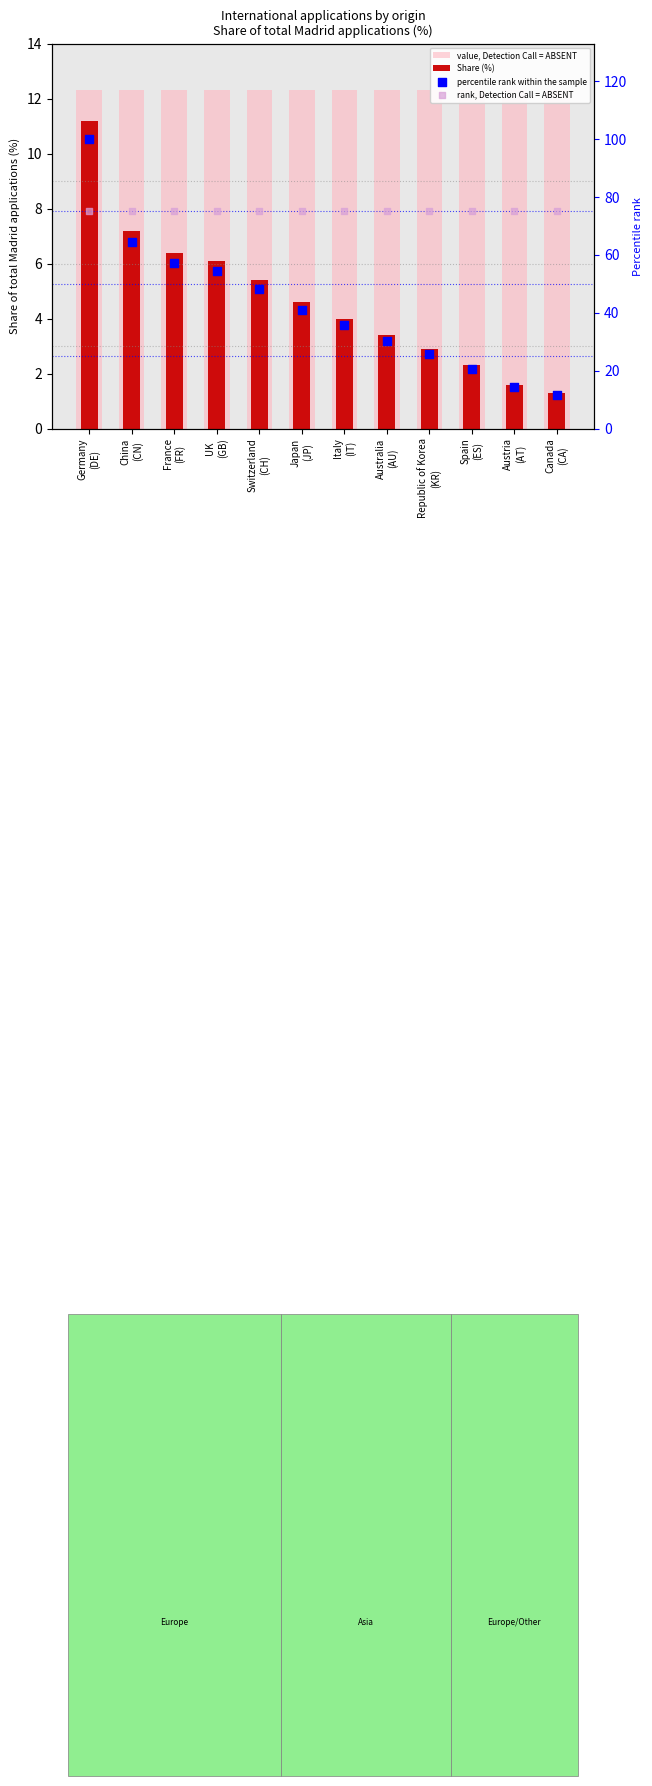

At which category is the sum across all series the highest?

Germany
(DE)